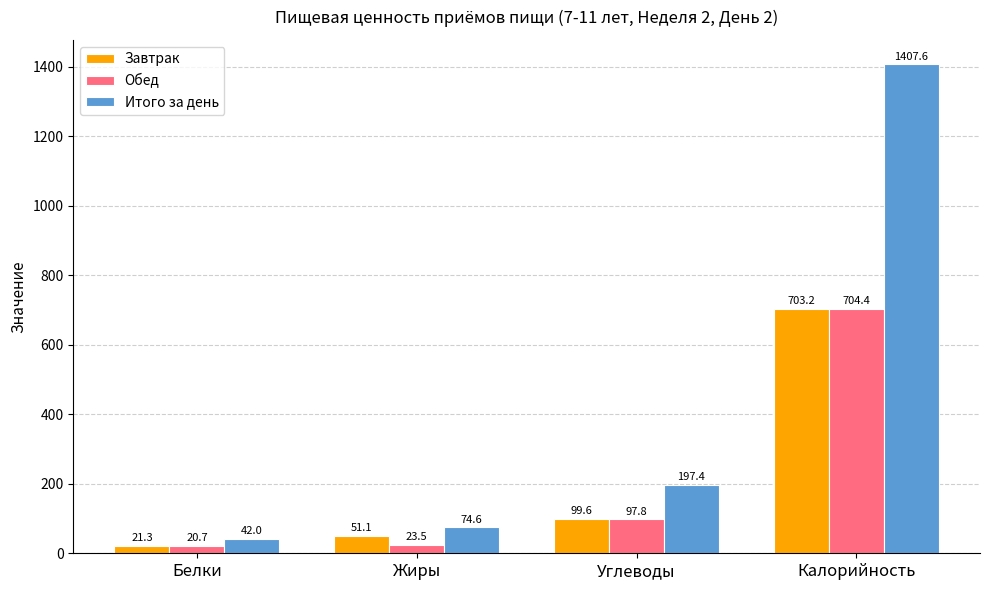

Which series has the widest spread of values?

Итого за день